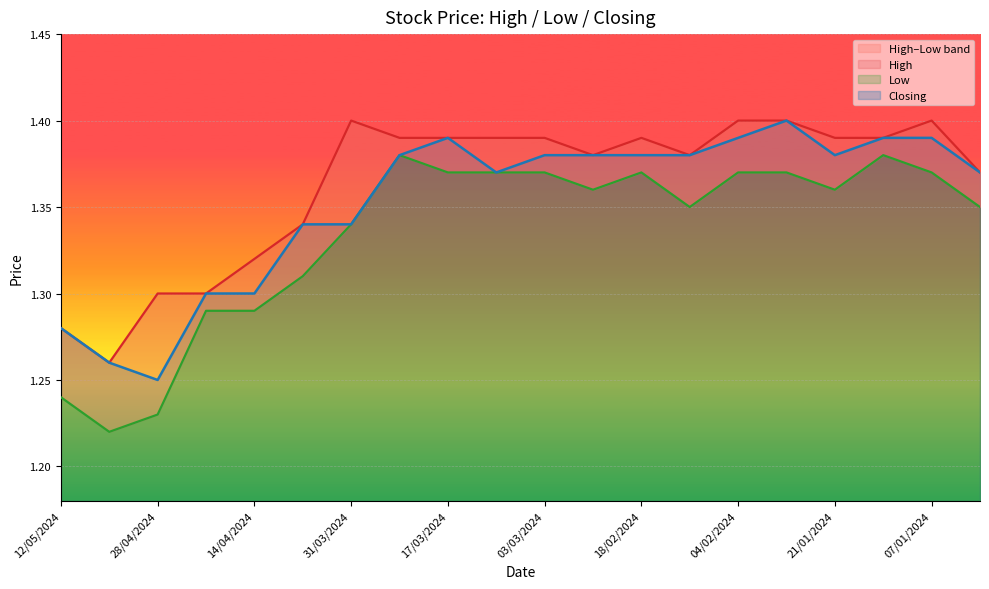

What is the difference between the second highest and second lowest values in the Closing series?

0.1